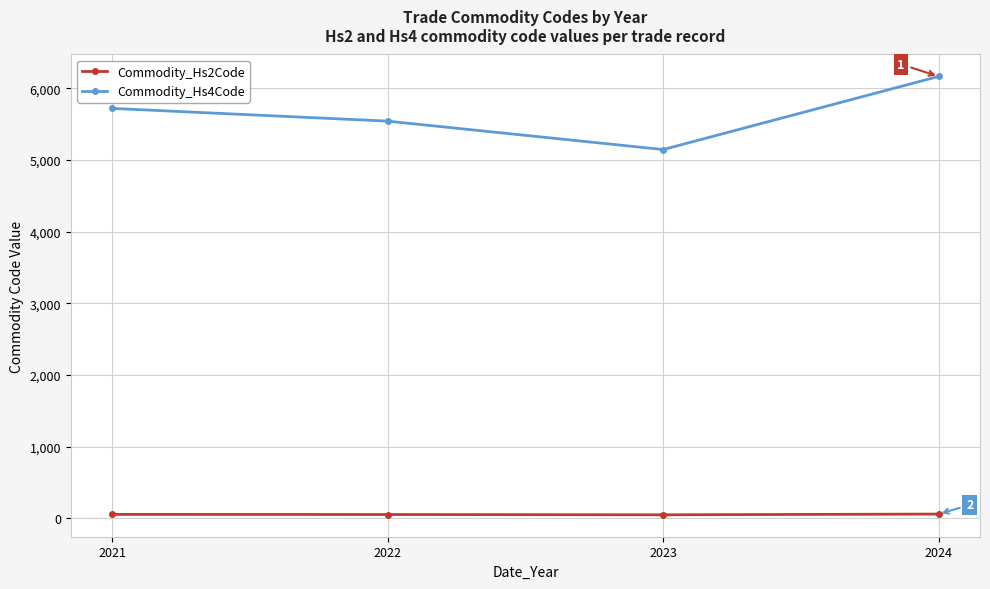

True or false: Commodity_Hs4Code has a value of 8924.2 at 2023.

False